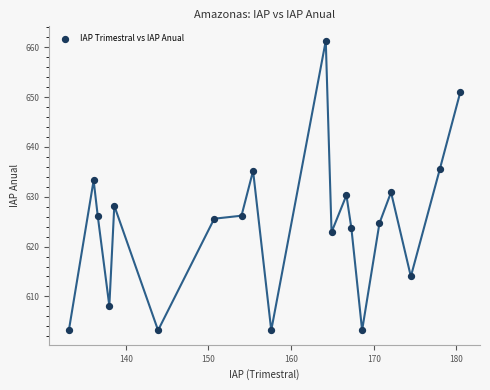

What is the range of Y values (max minus min)?

58.1